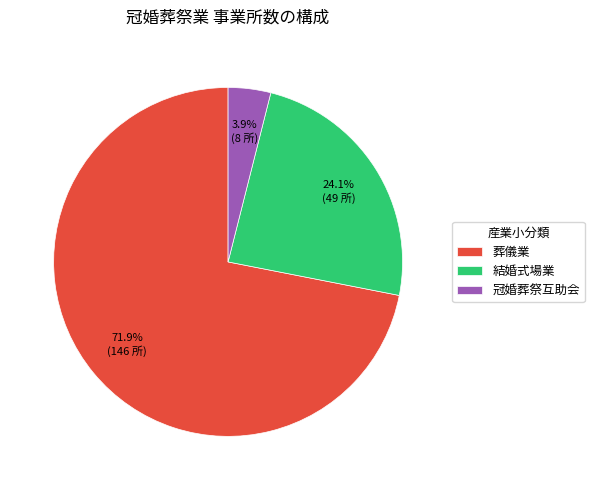

The 冠婚葬祭互助会 slice represents 12% of the pie. True or false?

False